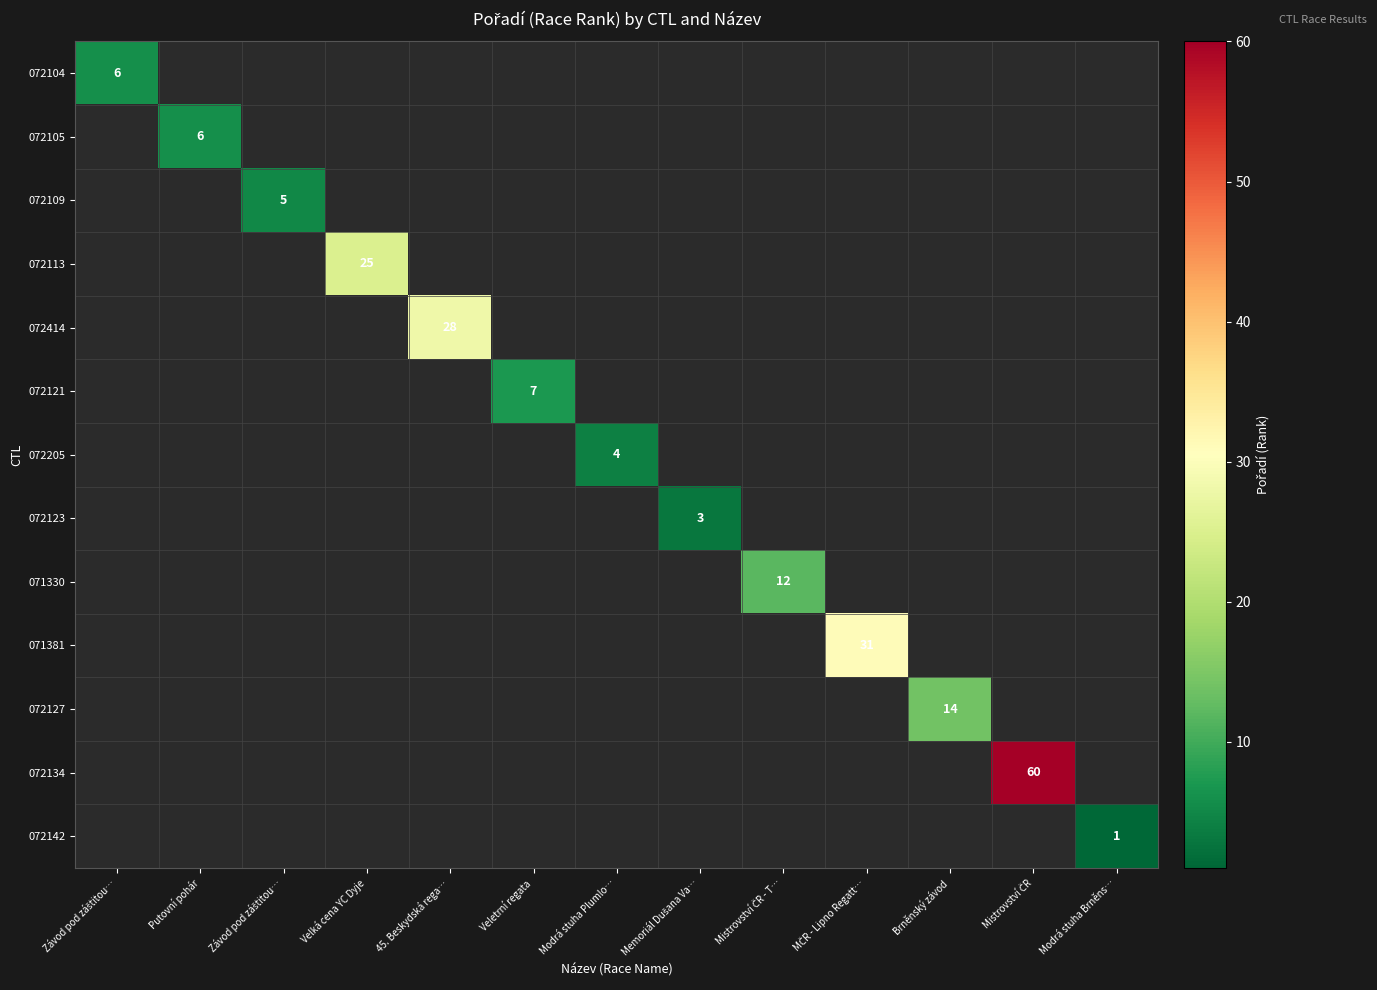

Which label corresponds to the smallest value in the chart?

Modrá stuha Brněns…